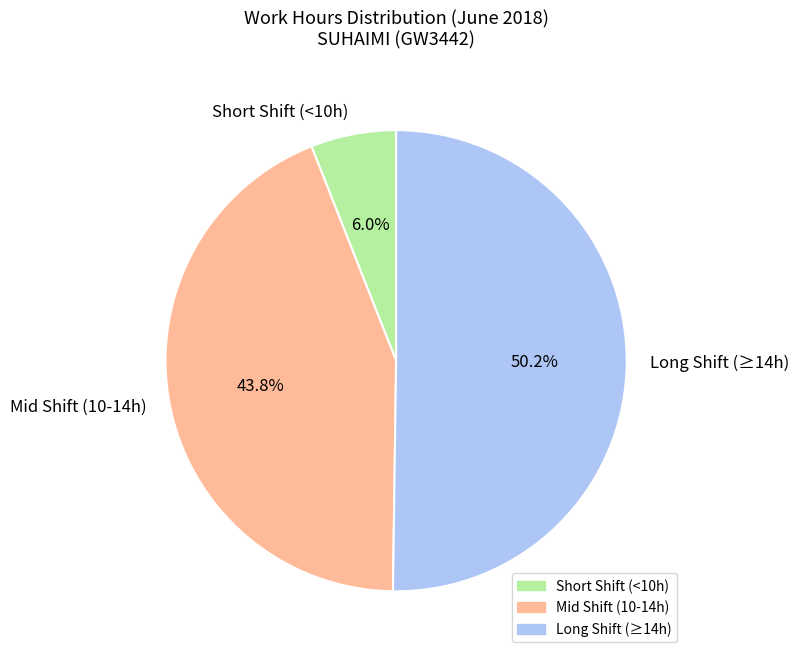

Rank the categories by value from lowest to highest.

Short Shift (<10h), Mid Shift (10-14h), Long Shift (≥14h)